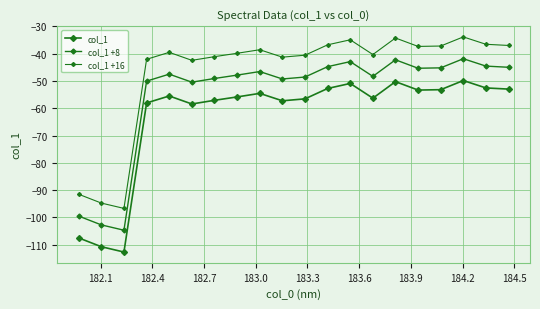

List the series in order of their peak value, highest first.

col_1 +16, col_1 +8, col_1